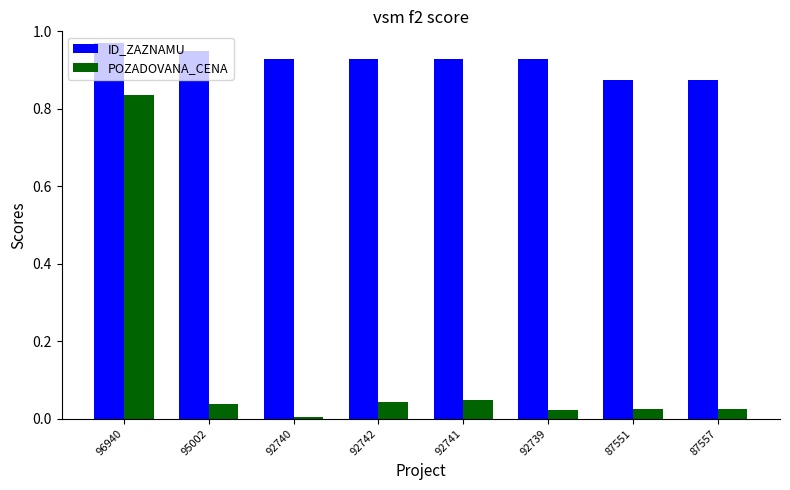

The ID_ZAZNAMU series shows 0.6 at 96940. True or false?

False